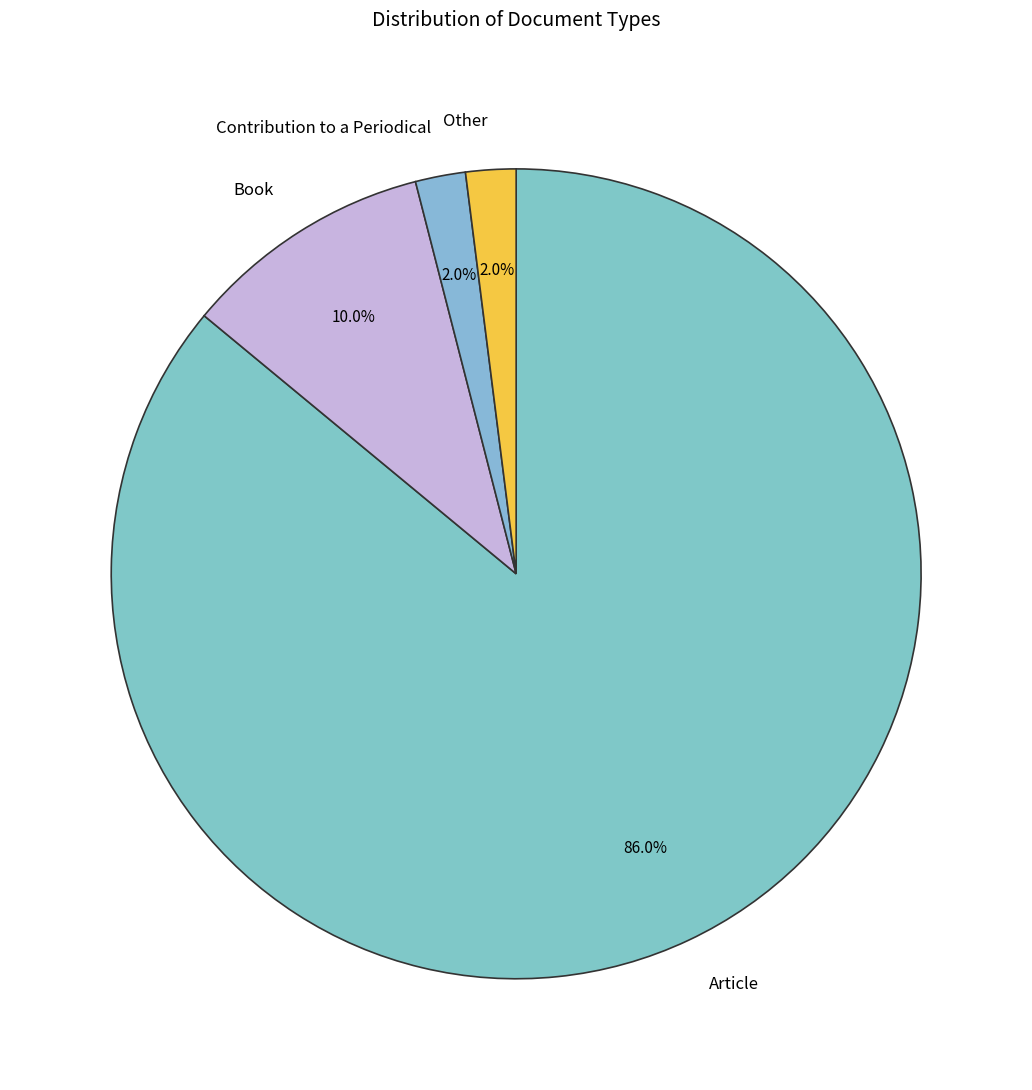

What portion of the pie excludes Contribution to a Periodical?

98.0%